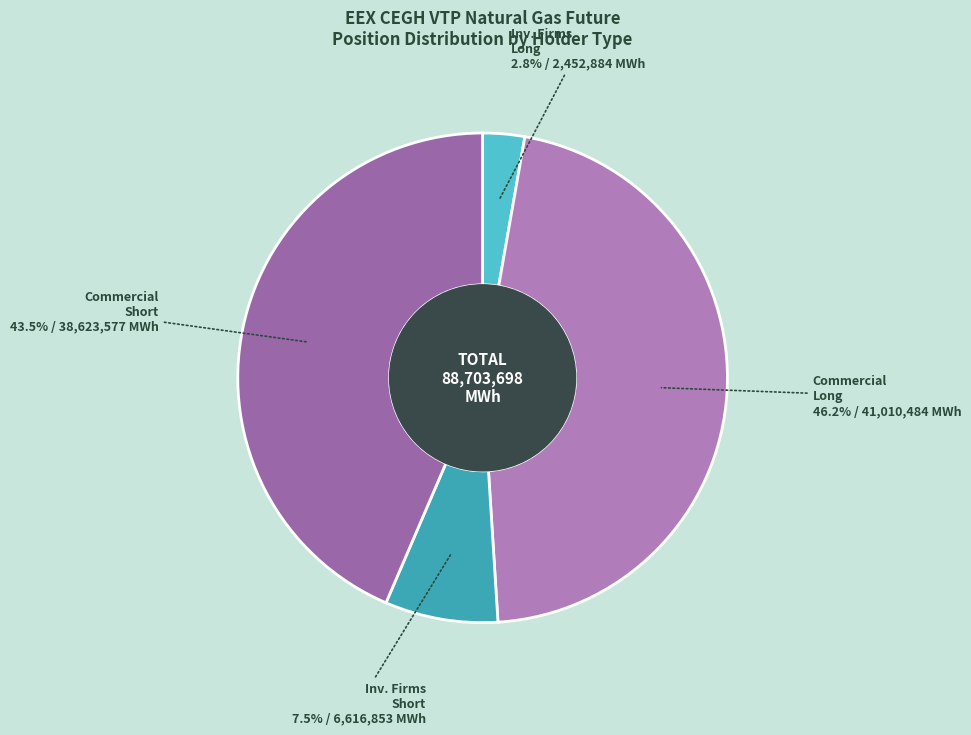

What is the largest slice in the pie chart?

Commercial Long